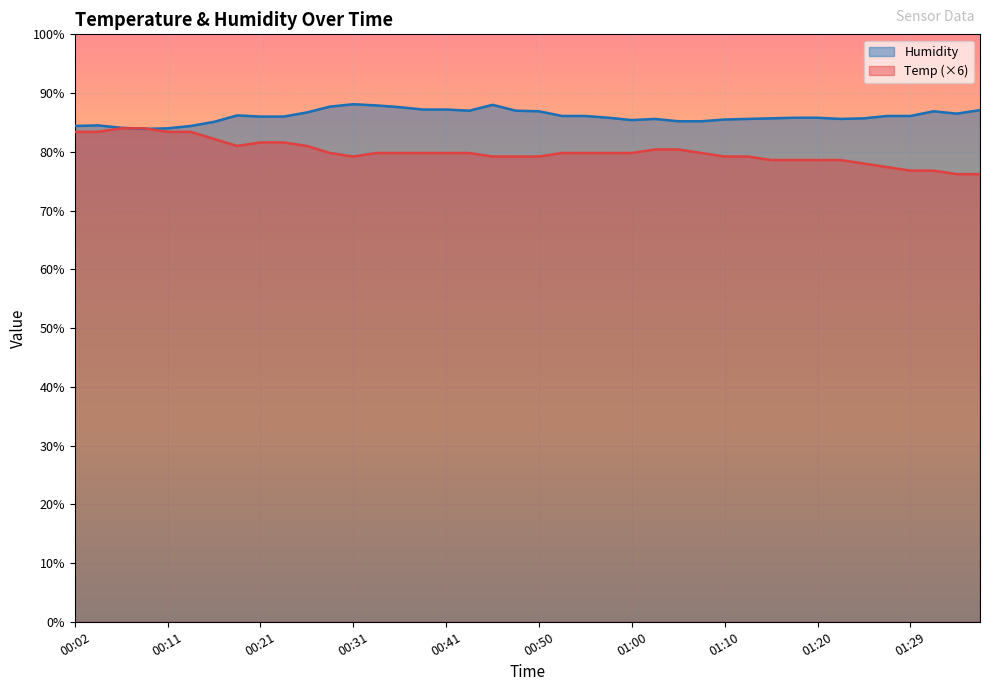

How many lines are shown in the chart?

2